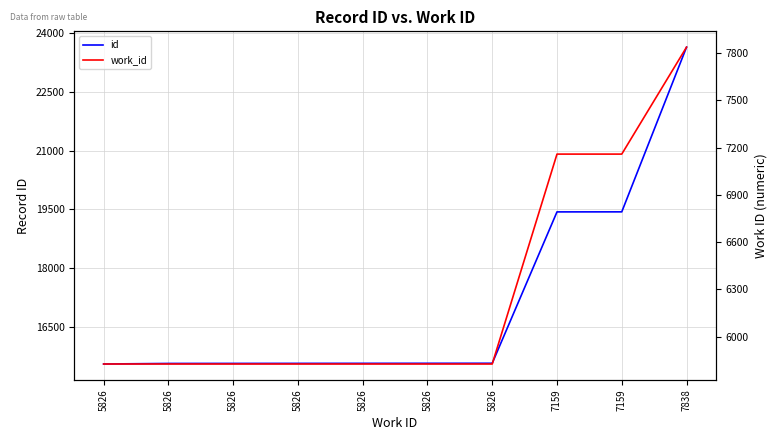

List the labels in order of work_id value, largest first.

7838, 7159, 7159, 5826, 5826, 5826, 5826, 5826, 5826, 5826